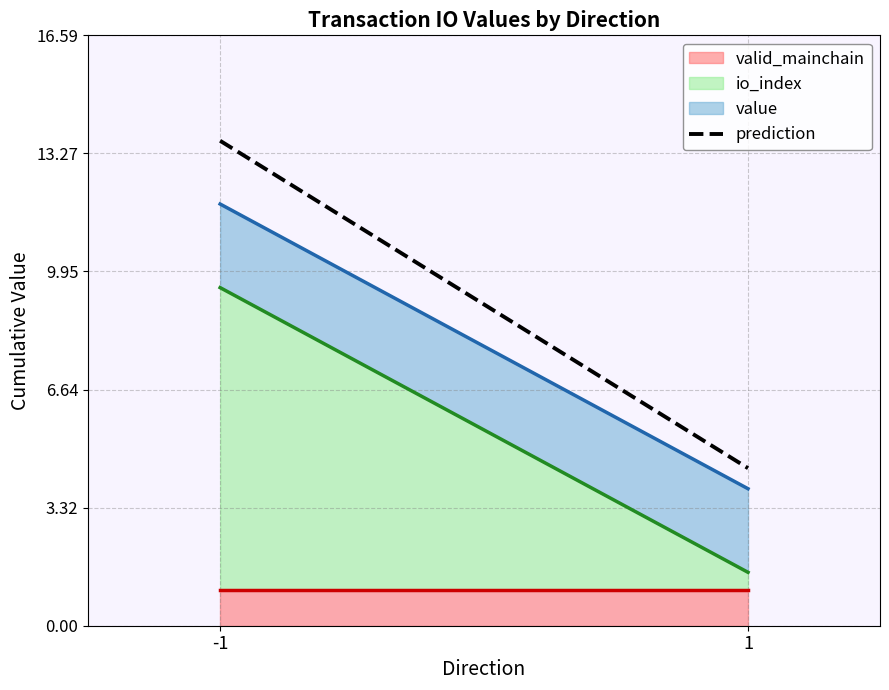

Approximately how many times larger is the value at 1 compared to -1?

0.3